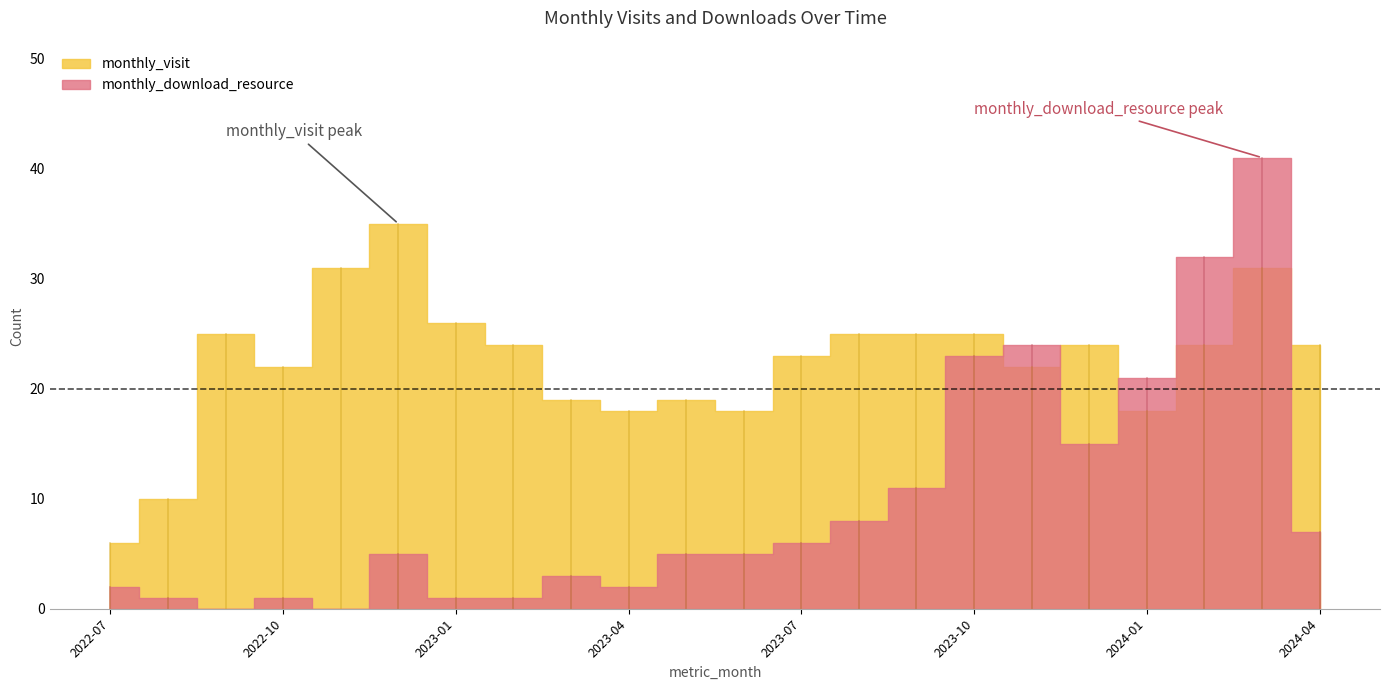

The value of monthly_download_resource at 2022-11 is 23. True or false?

False